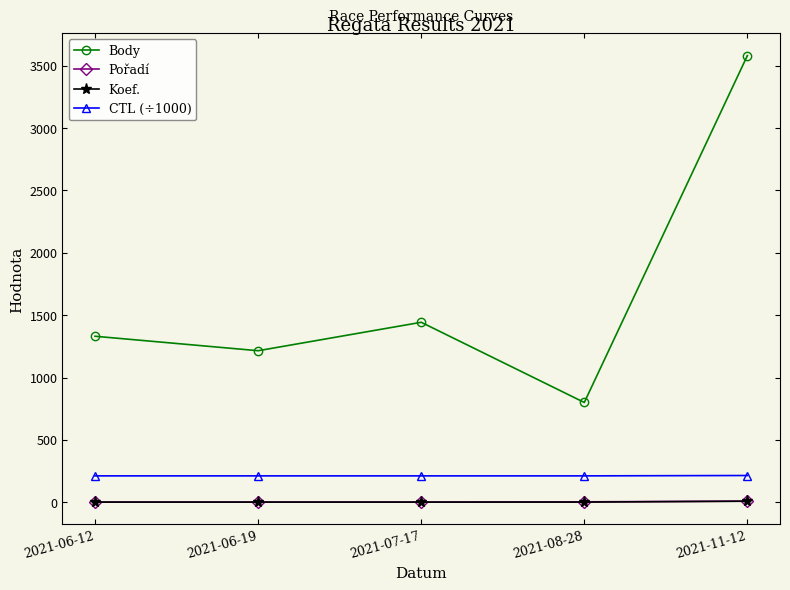

How many categories are shown in the chart?

5